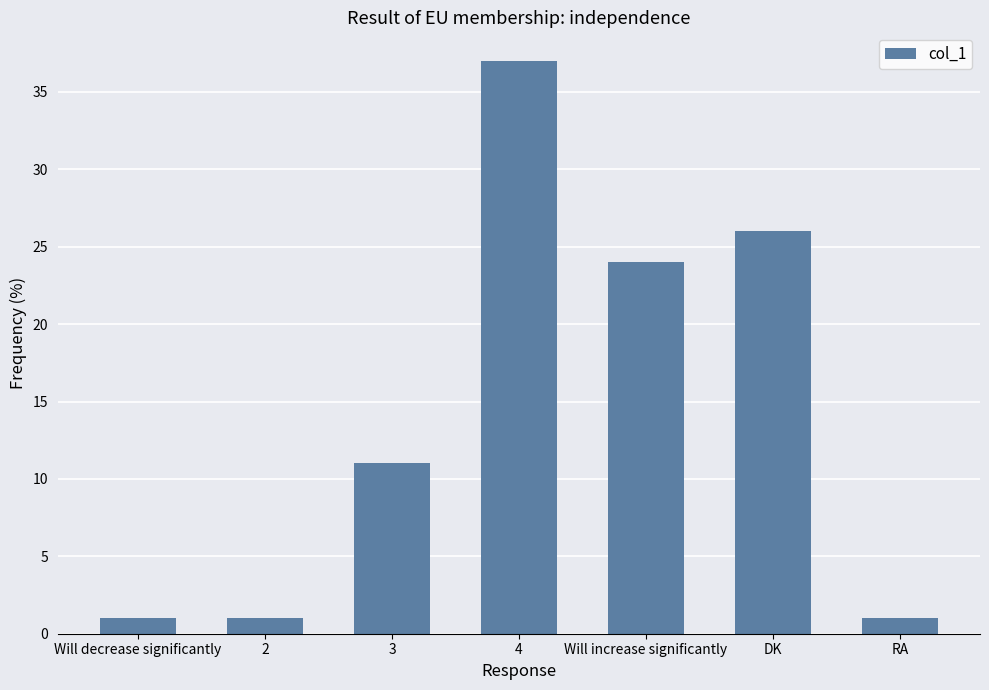

What is the value of the 6th bar from the left?

26